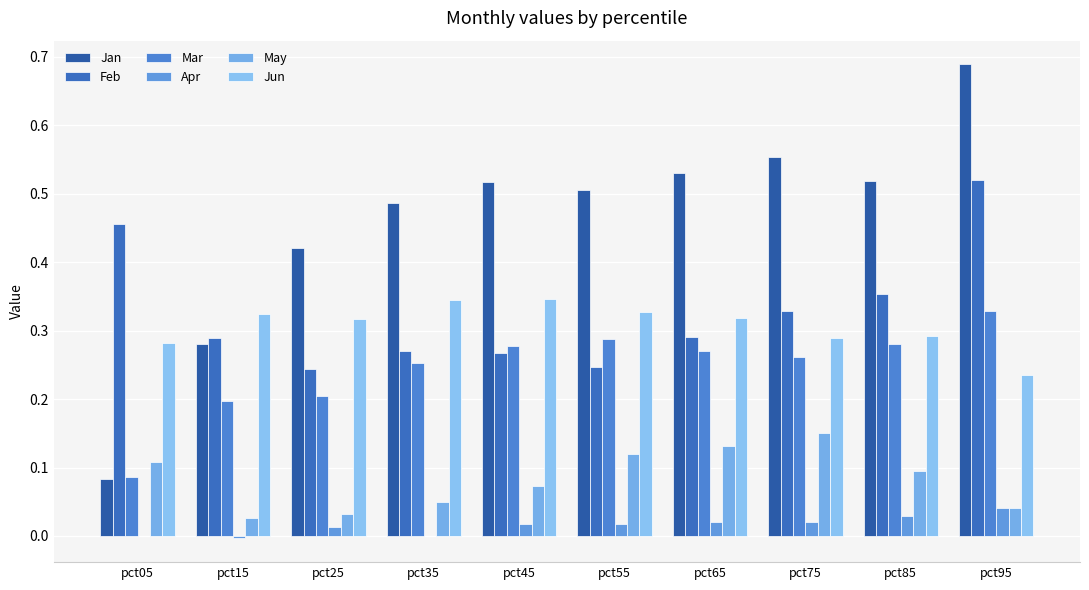

Where is Jun nearest to the value 0?

pct95